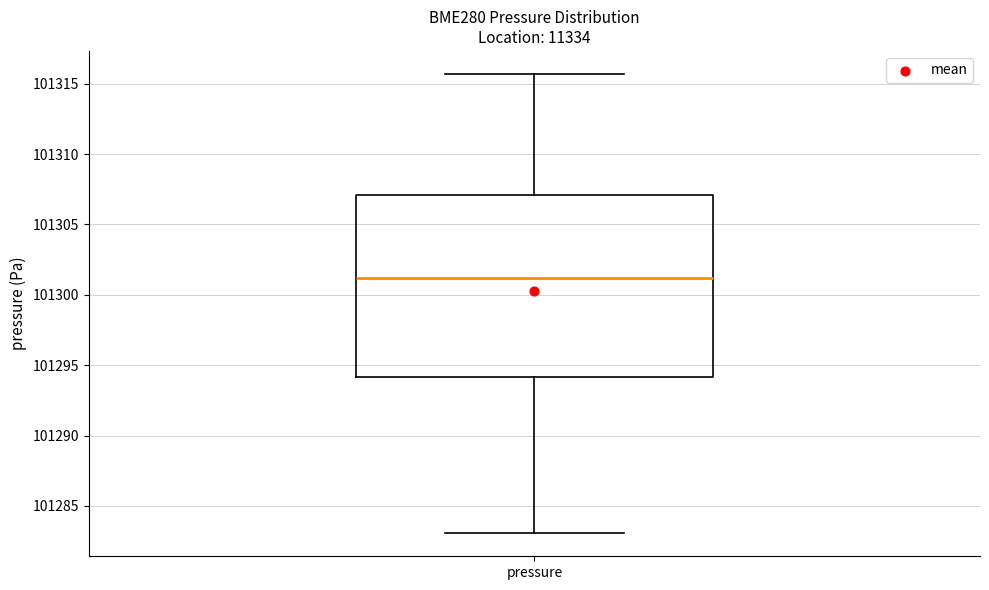

Read this box plot against the y-axis: the position of the median line, the range covered by the box, and the ends of both whiskers. The values are not printed on the chart, so give them approximately, as read against the axis.

median 101301.0, box 101294.0 to 101307.0, whiskers 101283.0 to 101315.5